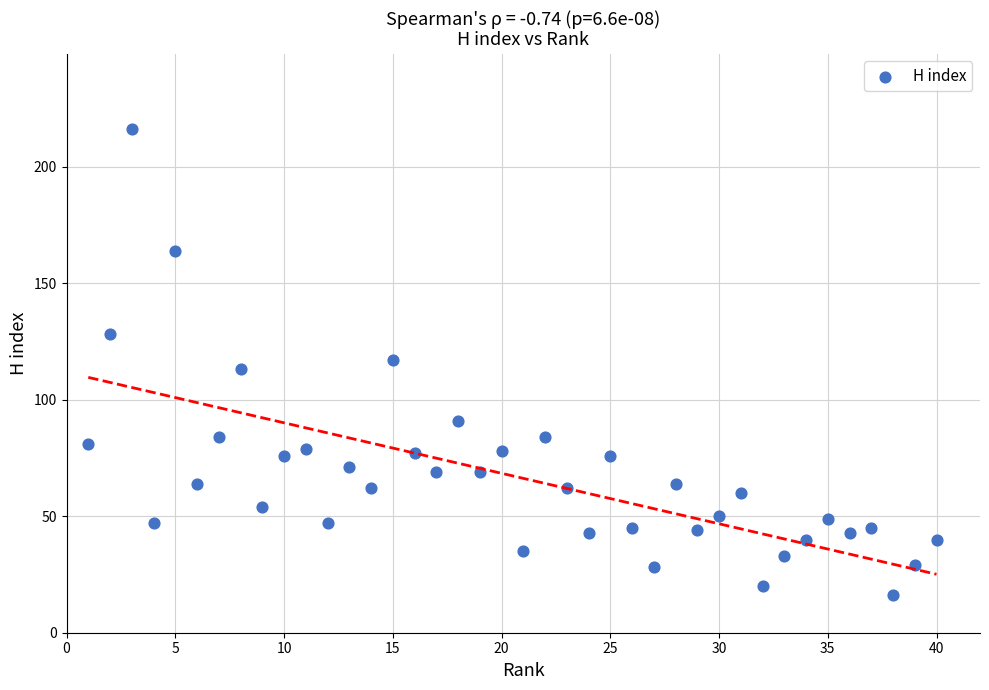

What is the range of X values (max minus min)?

39